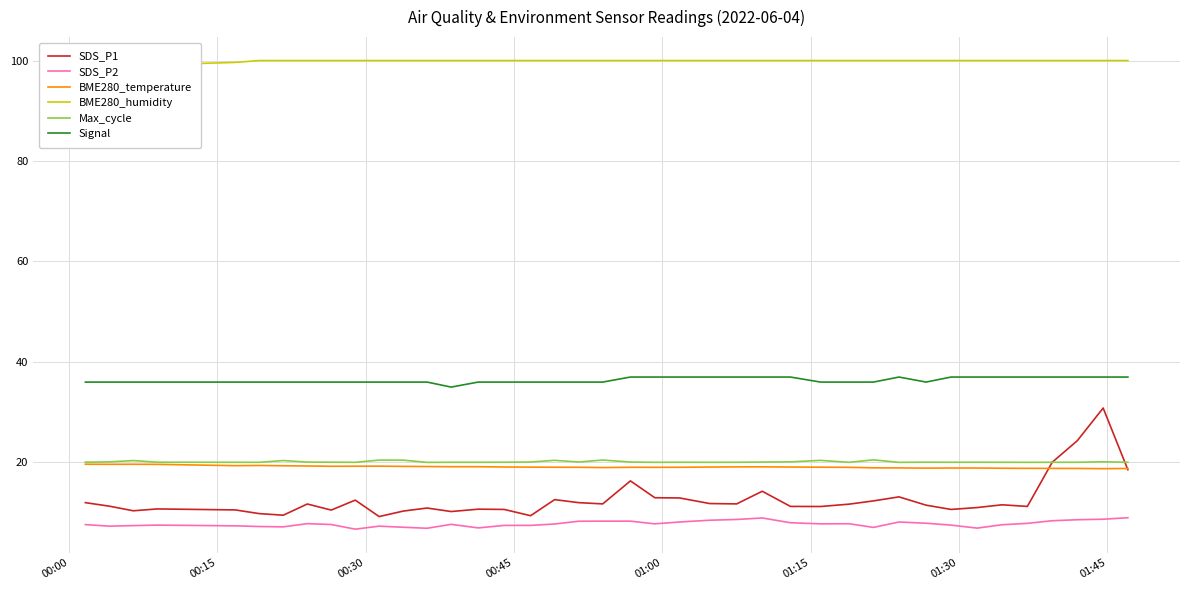

How many times do SDS_P1 and BME280_temperature cross each other?

2